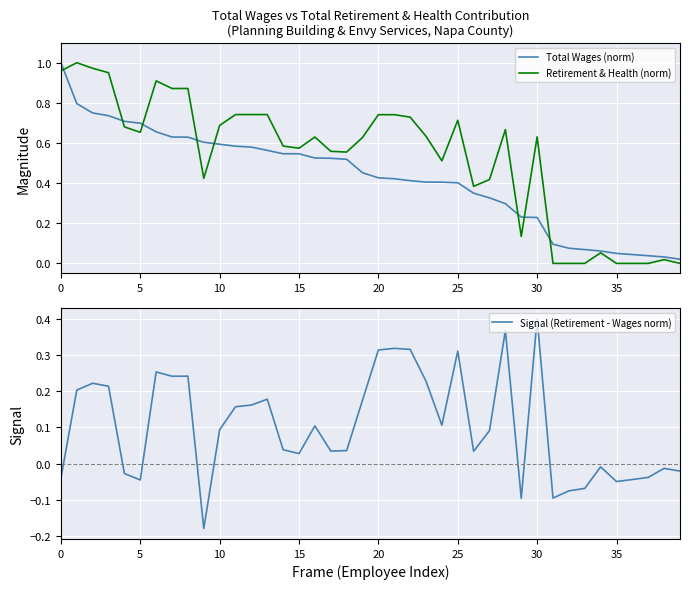

What is the difference between the second highest and second lowest values in the Signal (Retirement - Wages norm) series?

0.5